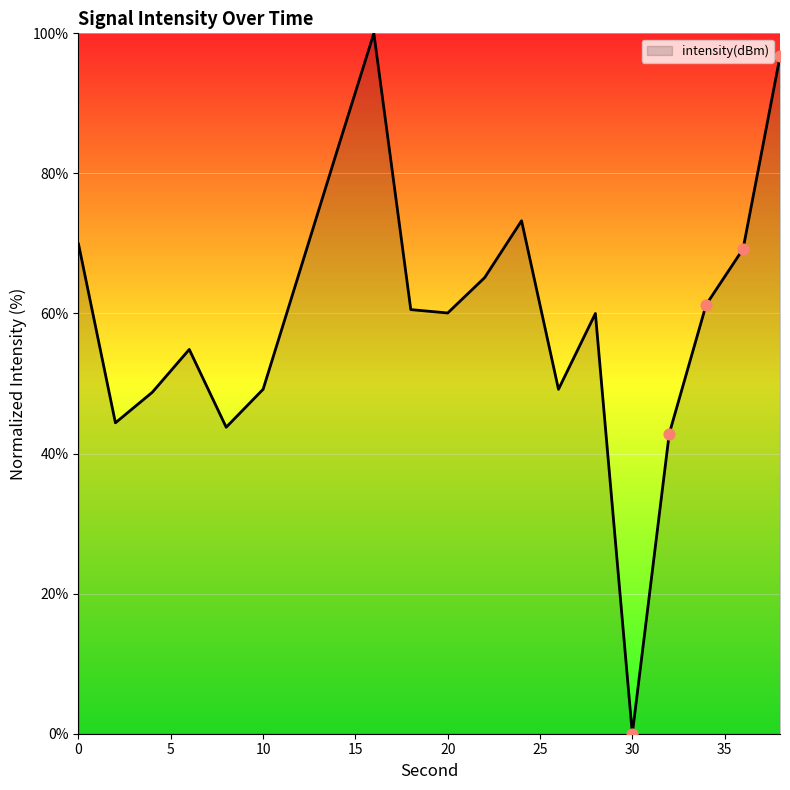

What is the greatest value displayed?

100.0